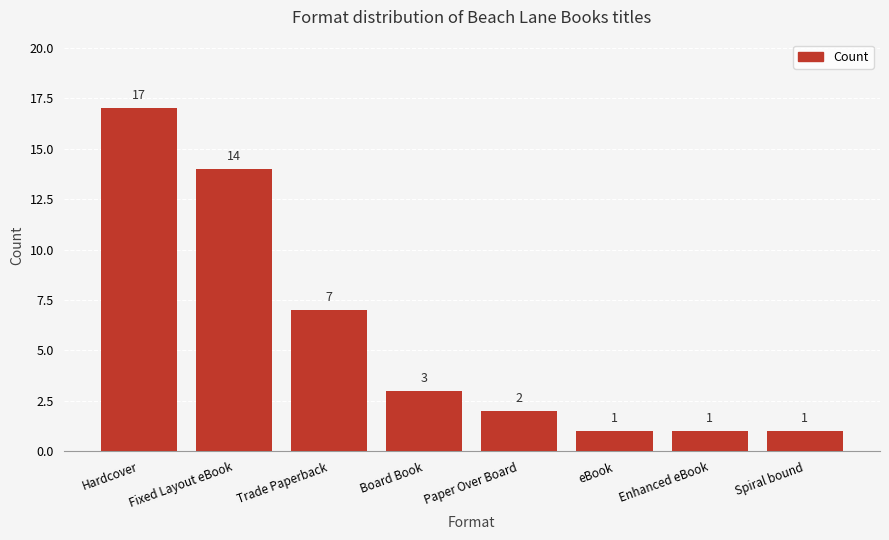

The chart shows a value of 4 at Board Book. True or false?

False